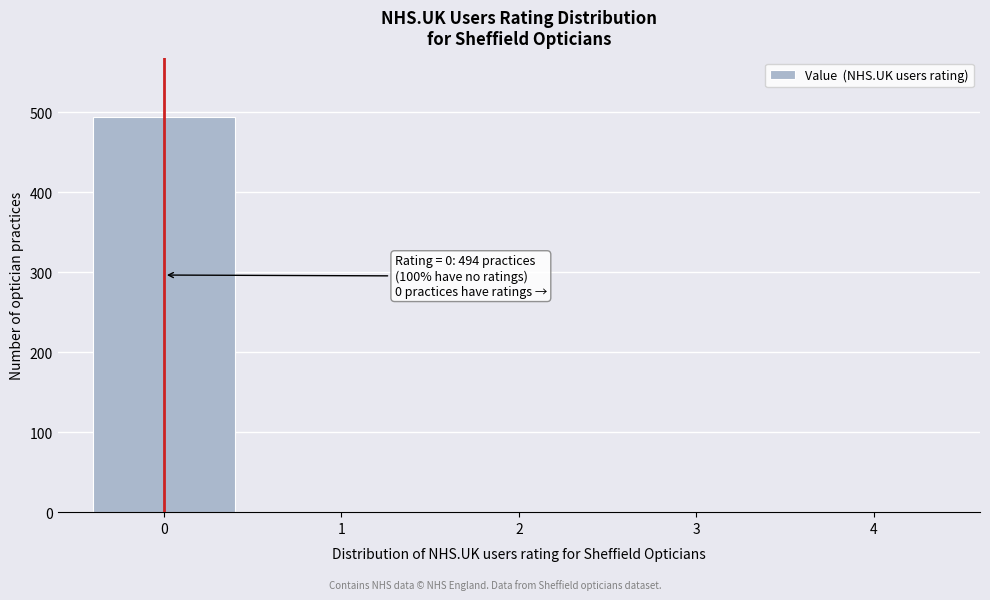

Reading left to right, transcribe all the data shown in this chart.

0=494	1=0	2=0	3=0	4=0